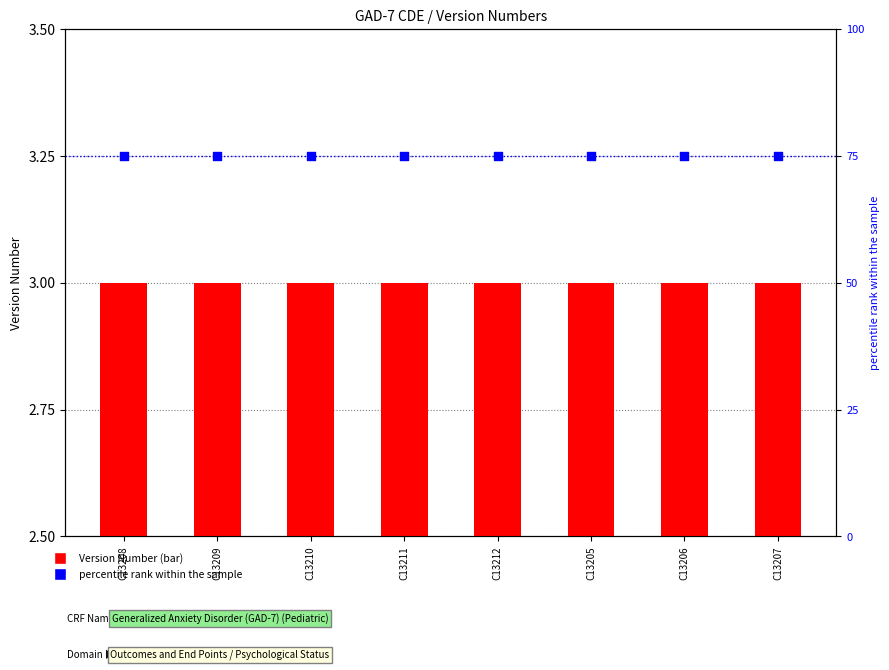

Which series reaches the maximum Y coordinate?

percentile rank within the sample